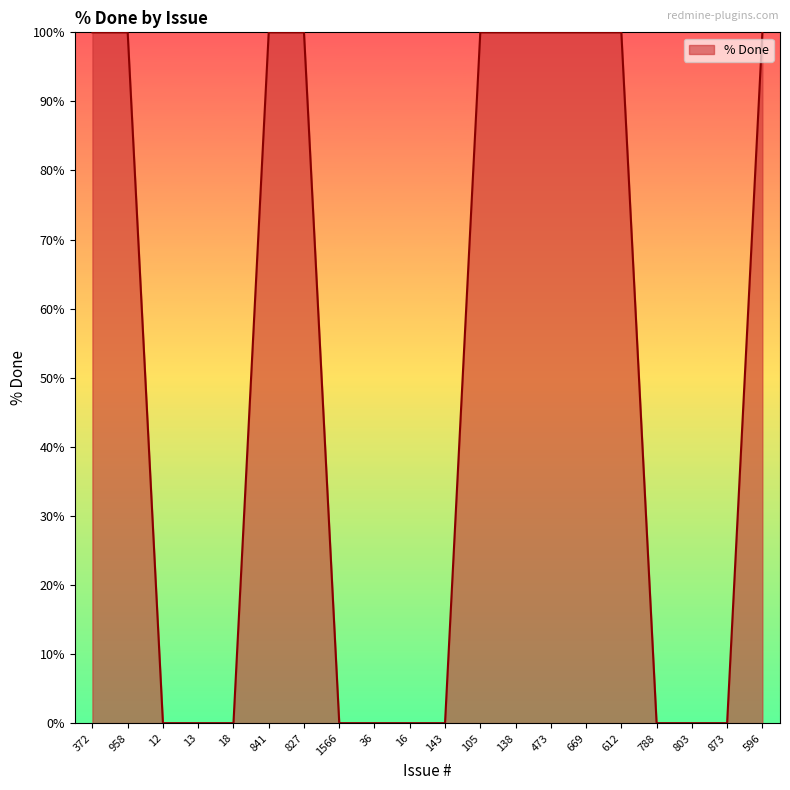

Reading left to right, transcribe all the data shown in this chart.

100	100	0	0	0	100	100	0	0	0	0	100	100	100	100	100	0	0	0	100